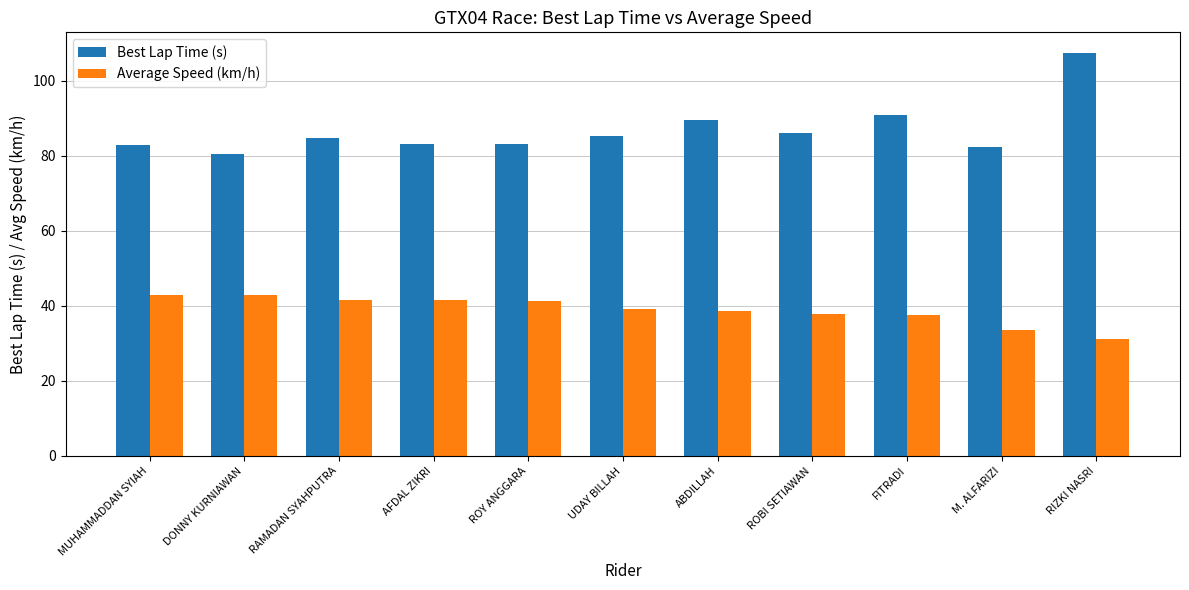

What is the label of the 2nd bar from the left?

DONNY KURNIAWAN